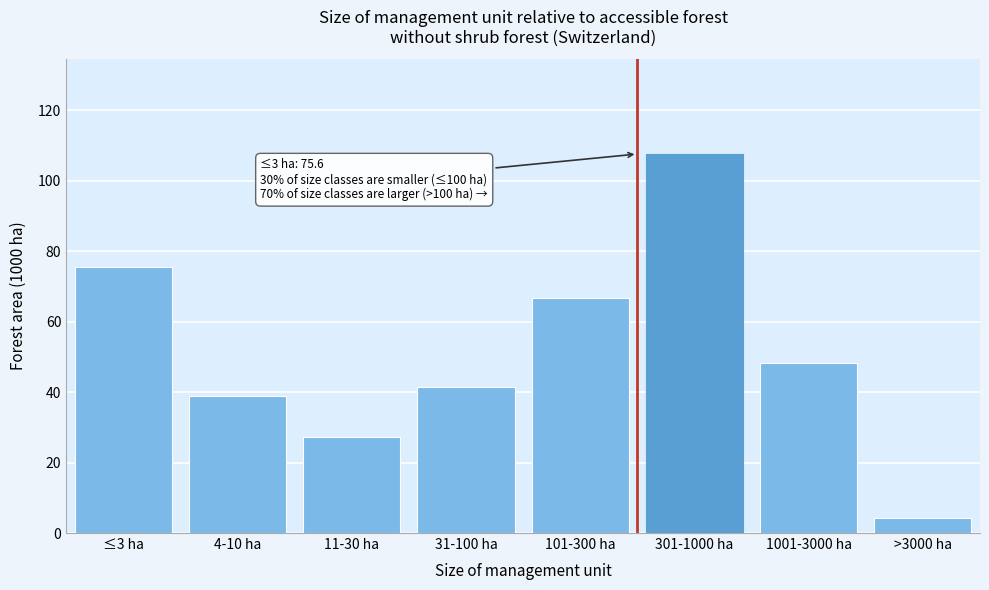

Reading left to right, what are all the values shown in this chart?

75.6	39.0	27.3	41.4	66.8	107.6	48.4	4.2